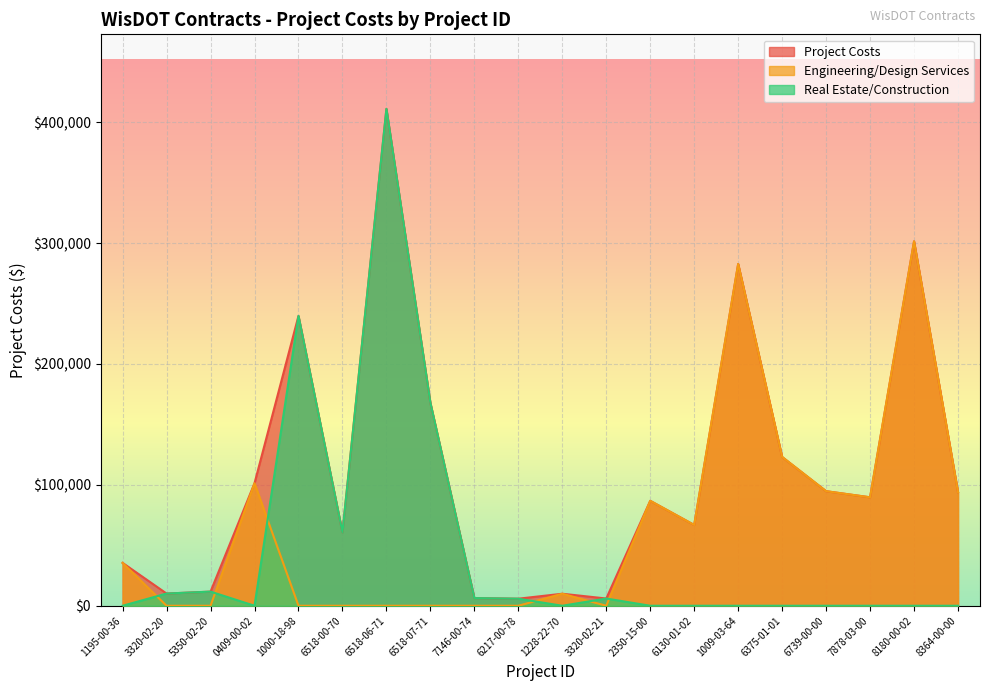

What is the sum of the Engineering/Design Services values at 1009-03-64 and 0409-00-02?

384137.3